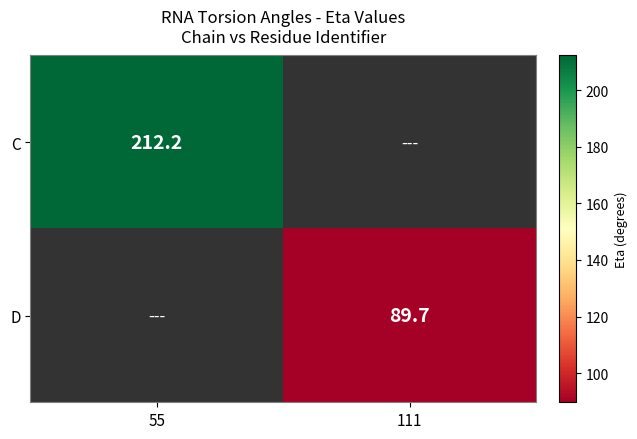

How many series are shown in this chart?

2